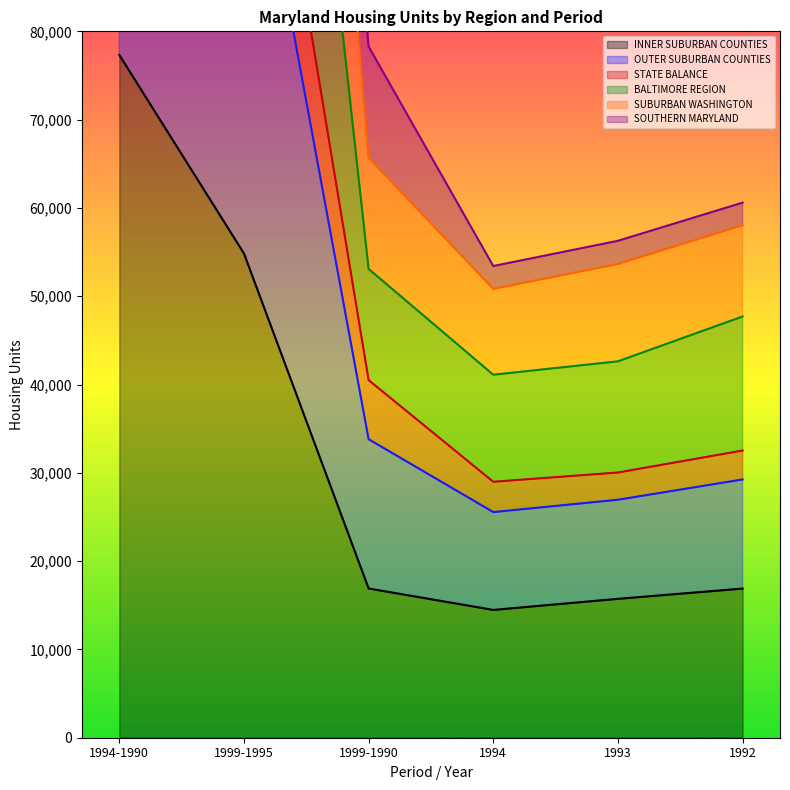

Which label corresponds to the smallest value in the chart?

1994